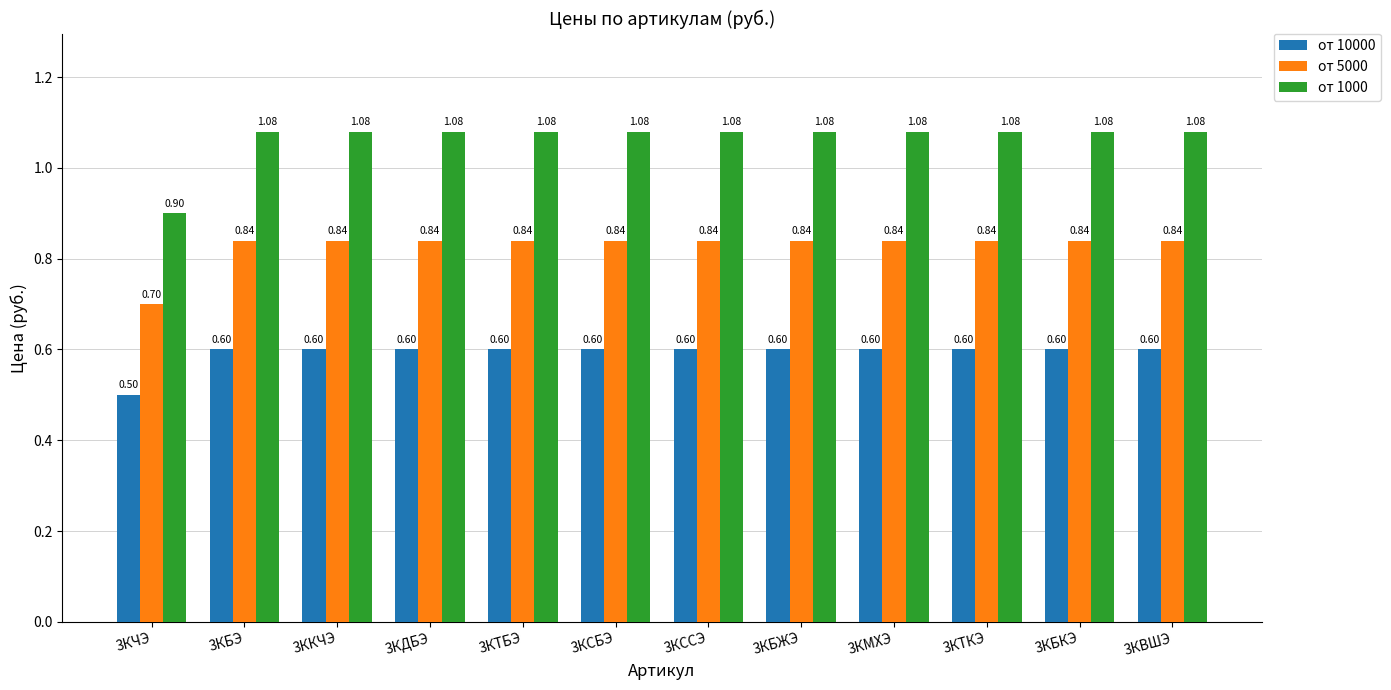

What is the difference between the maximum and minimum values in the от 5000 series?

0.1